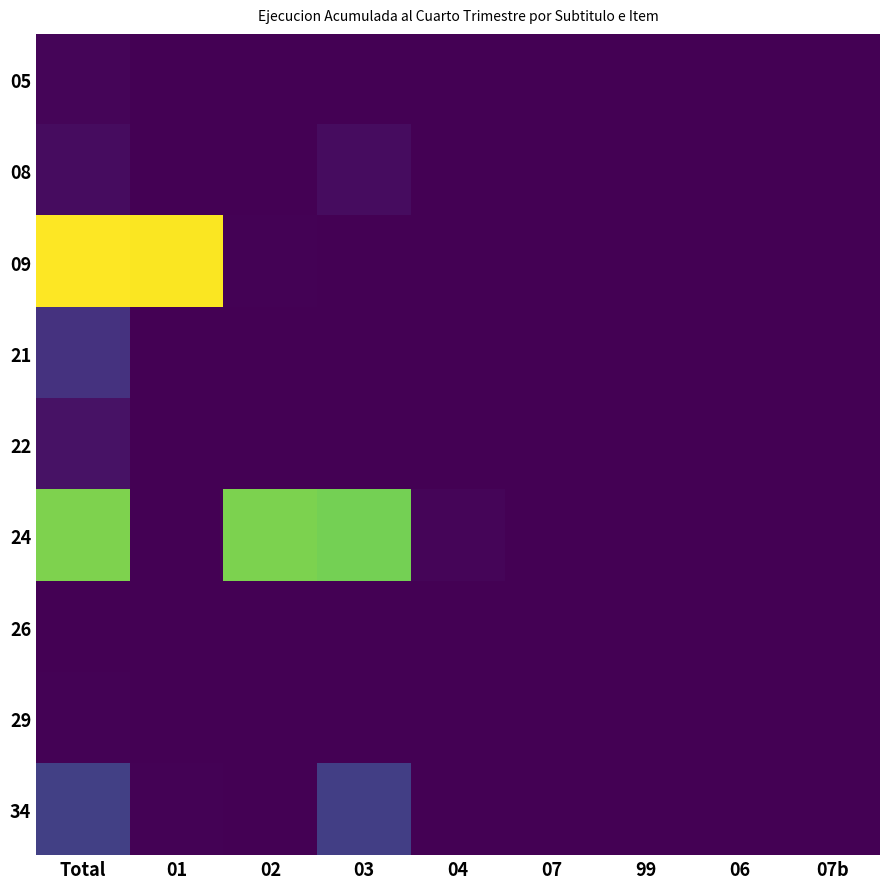

Which label corresponds to the smallest value in the chart?

01